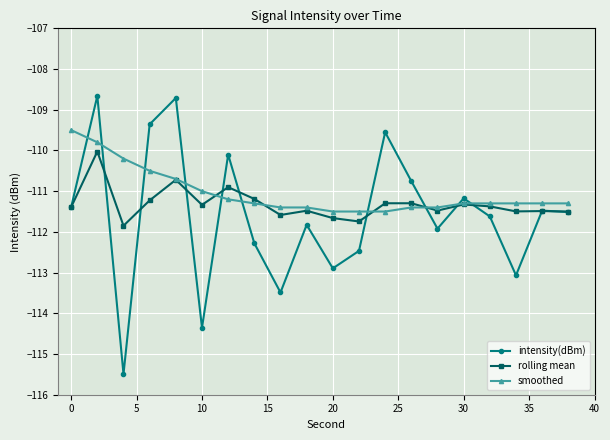

True or false: rolling mean has more than 2 points higher than both neighbors.

True